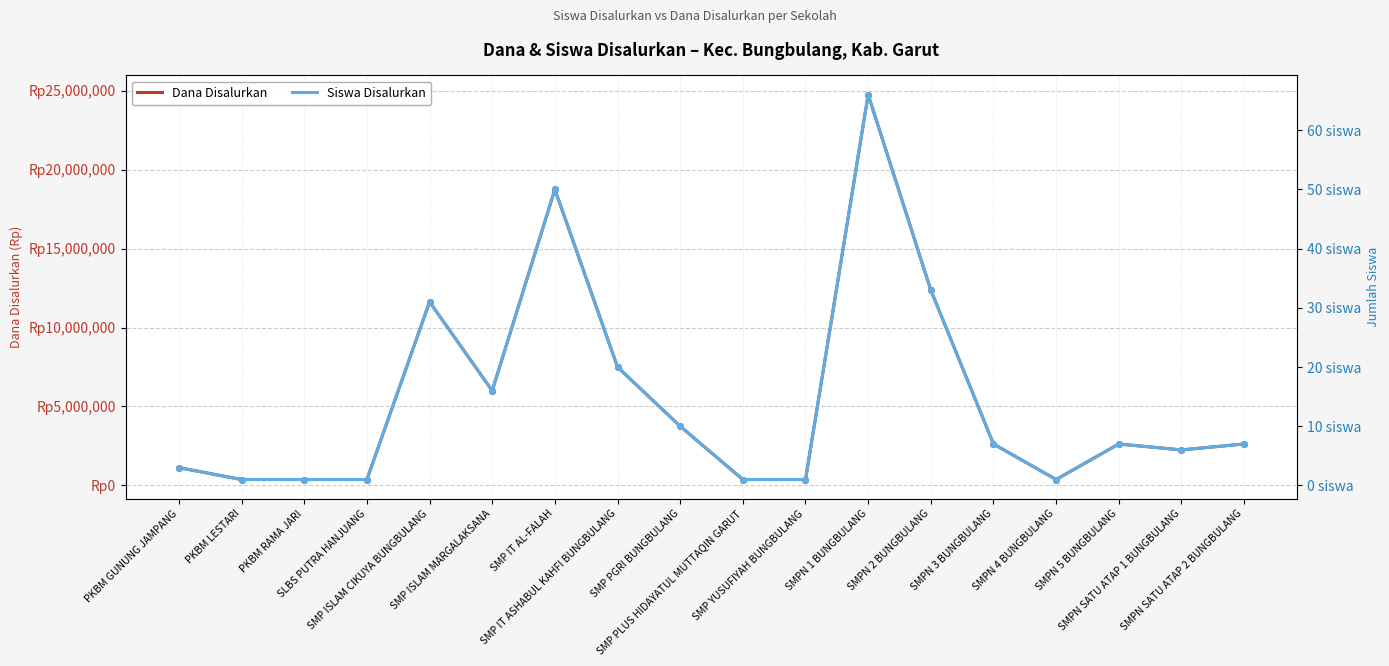

What is the total value across all series at SMP PGRI BUNGBULANG?

3750010